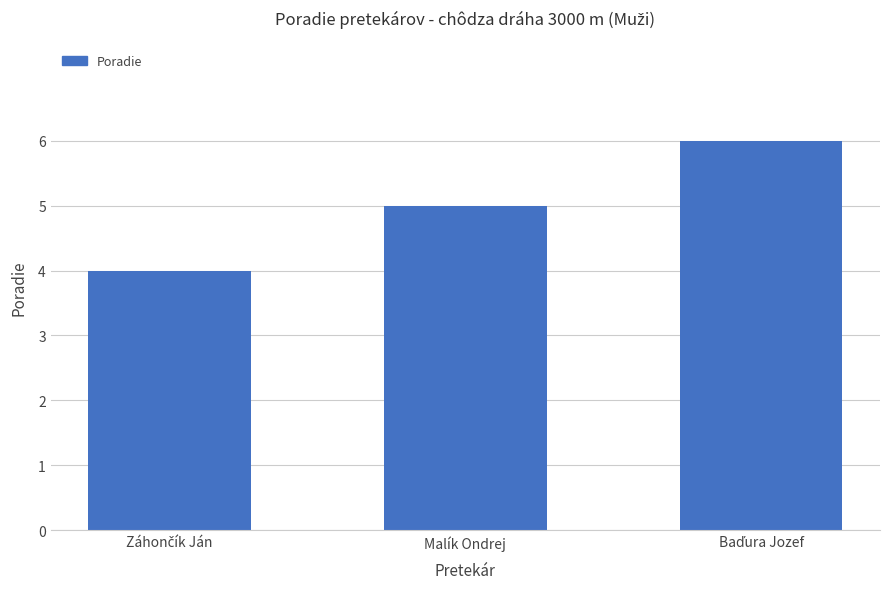

What is the smallest value displayed?

4